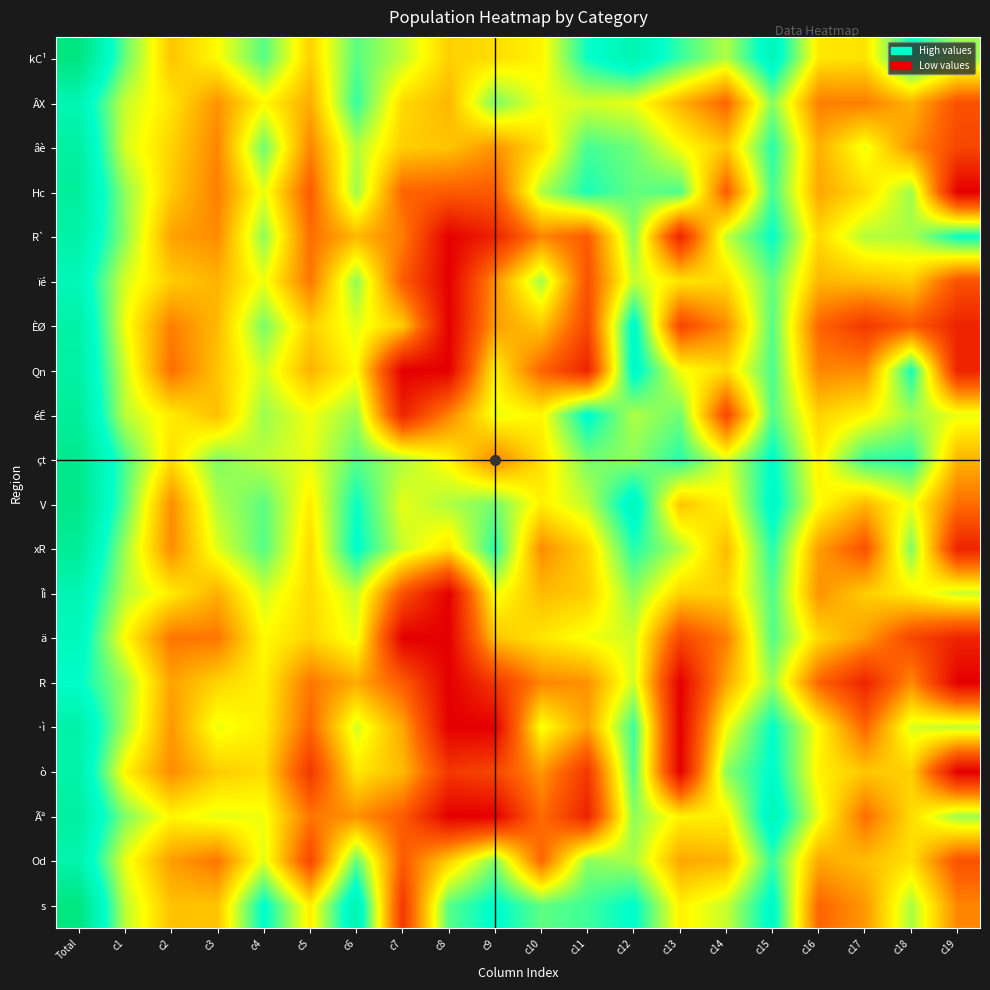

What is the greatest value displayed?

7.9